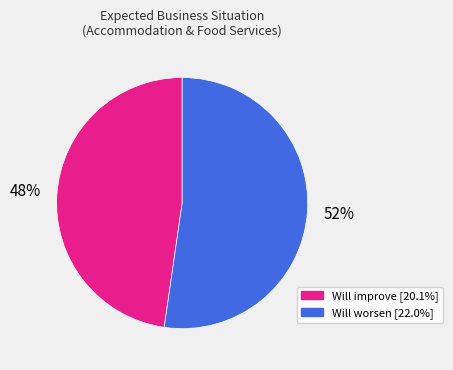

To the nearest percent, what is the average slice percentage?

50%